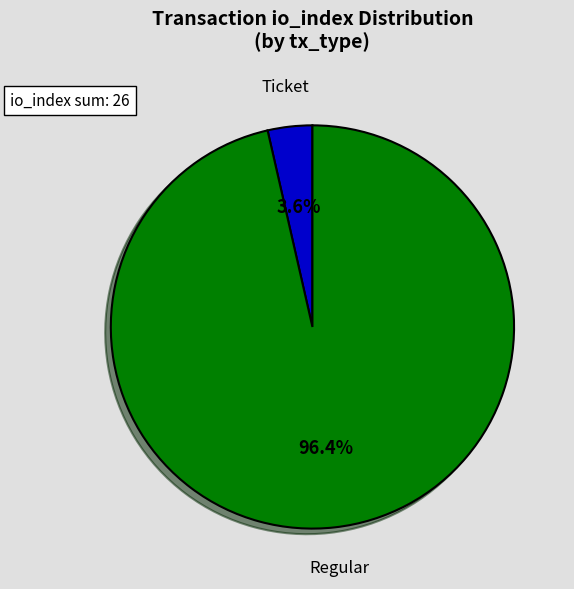

Is there a majority slice in this chart?

Yes